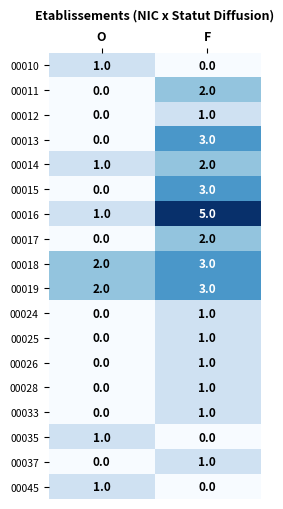

What is the sum of the 00014 values at F and O?

3